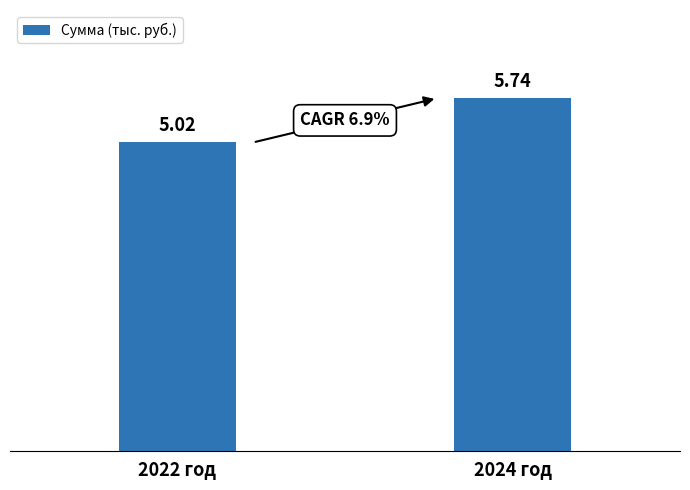

Rank the categories by value from highest to lowest.

2024 год, 2022 год